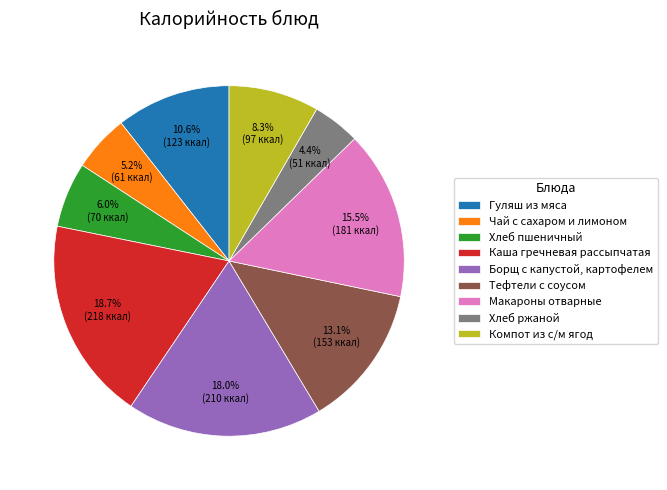

How many slices are in this pie chart?

9